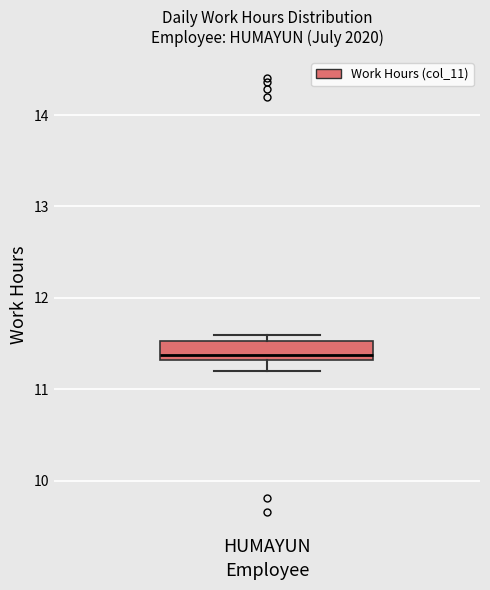

Read this box plot against the y-axis: the position of the median line, the range covered by the box, and the ends of both whiskers. The values are not printed on the chart, so give them approximately, as read against the axis.

median 11.4, box 11.3 to 11.5, whiskers 11.2 to 11.6